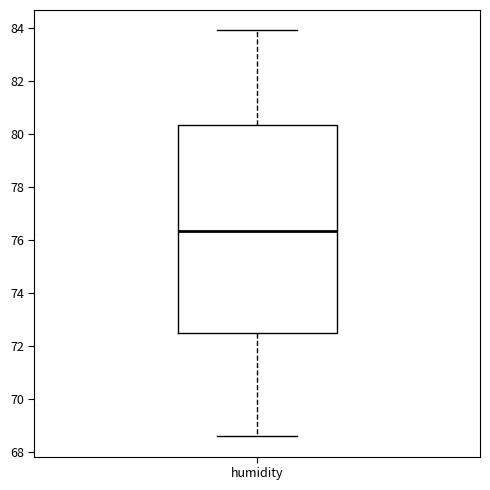

Where does the lower whisker of the box for humidity end on the y-axis? The values are not printed on the chart, so give them approximately, as read against the axis.

68.6